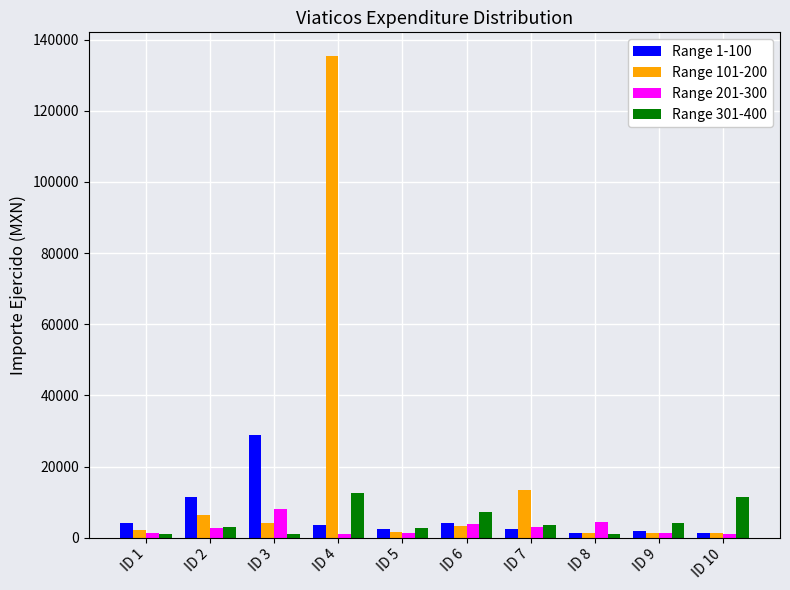

How many values in the Range 201-300 series exceed 2703?

5